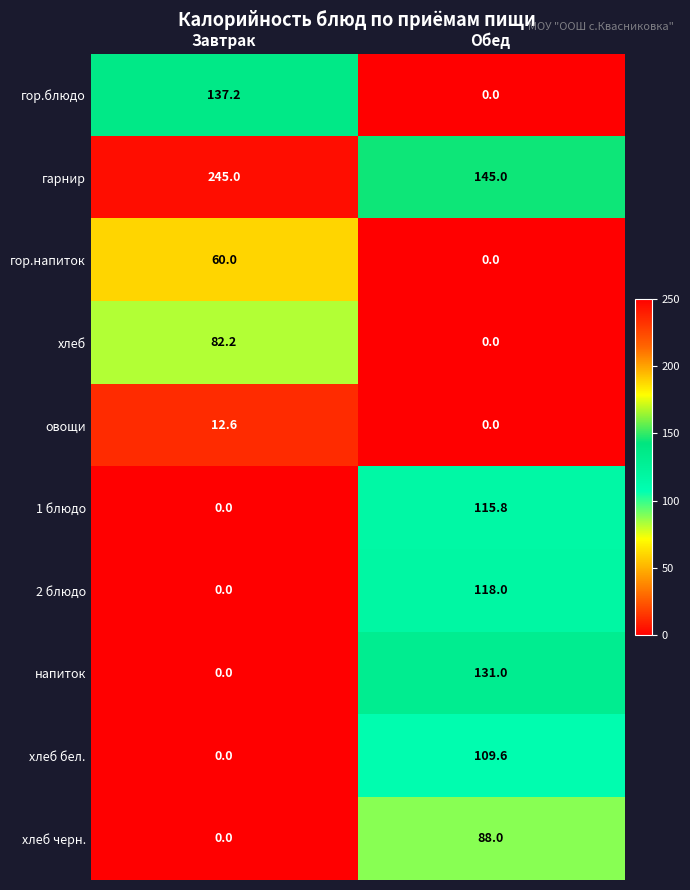

What is the total value across all series at Завтрак?

537.0